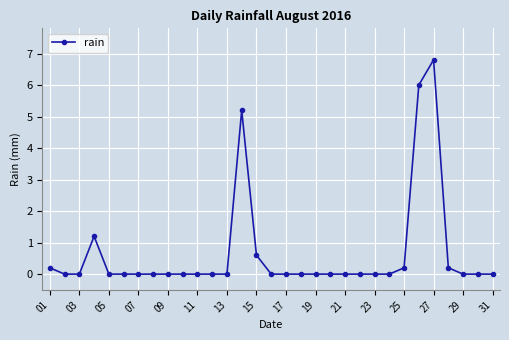

What is the difference between the maximum and second lowest values?

6.8